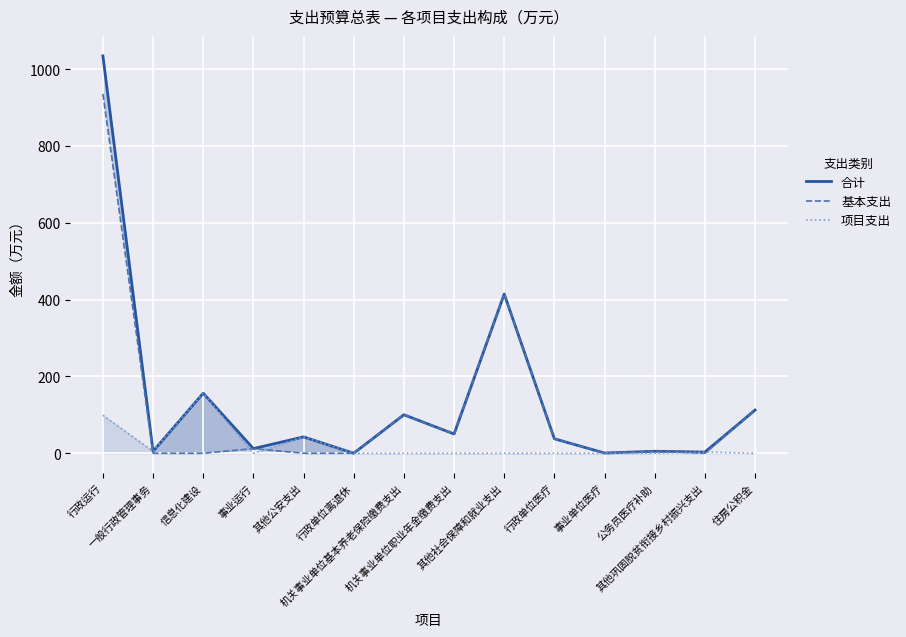

What is the sum of all 基本支出 values?

1668.8